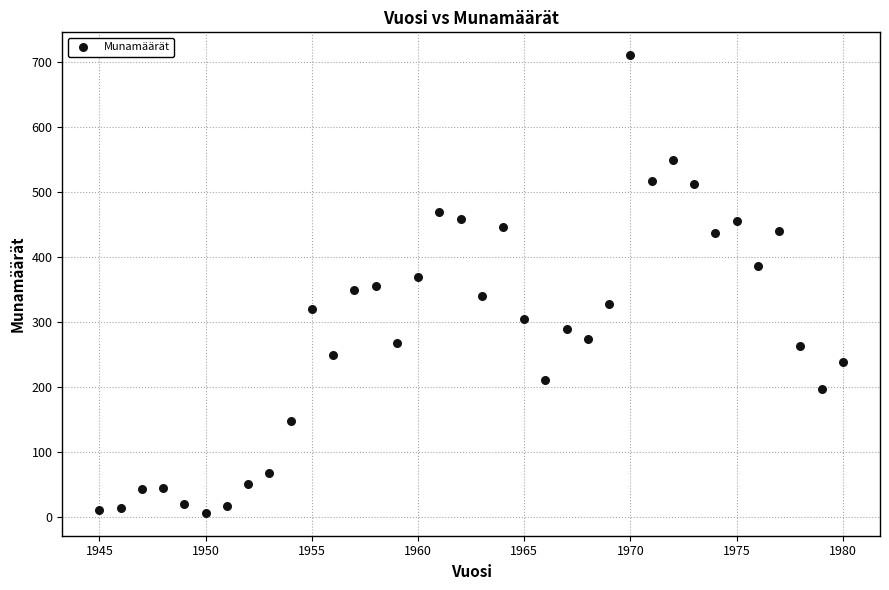

What is the range of Y values (max minus min)?

705